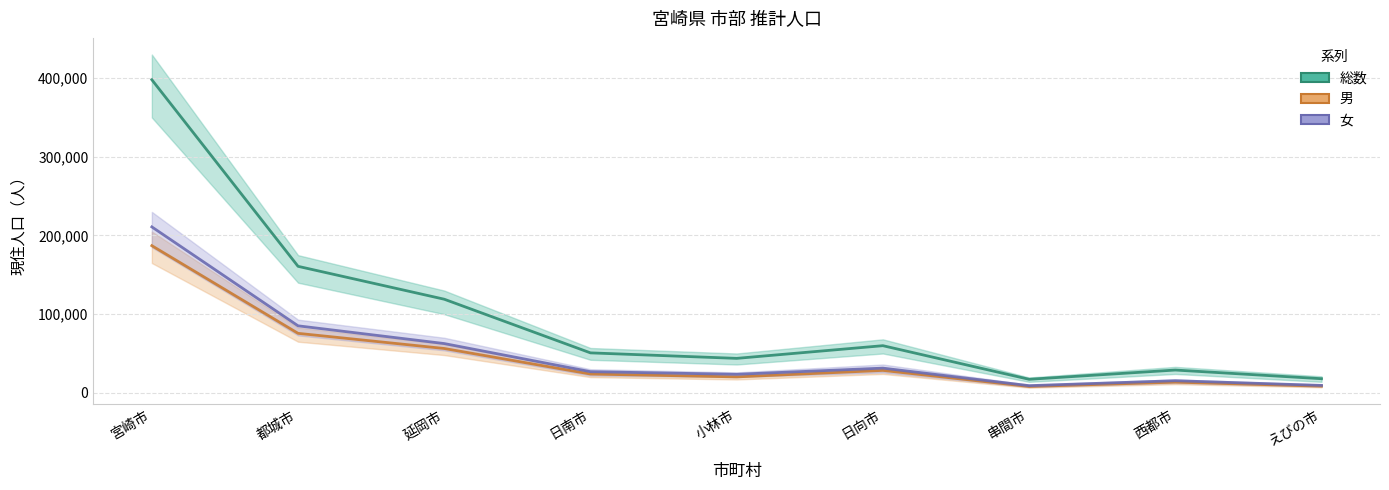

Reading right to left, extract all data points from this chart.

総数: えびの市=17950	西都市=28970	串間市=17199	日向市=59924	小林市=43804	日南市=50794	延岡市=118988	都城市=160802	宮崎市=397982
男: えびの市=8497	西都市=13570	串間市=8087	日向市=28522	小林市=20260	日南市=23904	延岡市=56361	都城市=75624	宮崎市=187060
女: えびの市=9453	西都市=15400	串間市=9112	日向市=31402	小林市=23544	日南市=26890	延岡市=62627	都城市=85178	宮崎市=210922